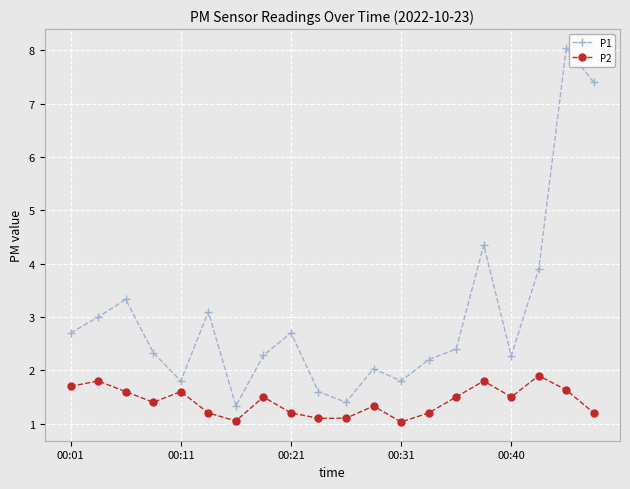

True or false: P2 and P1 cross at least once.

False